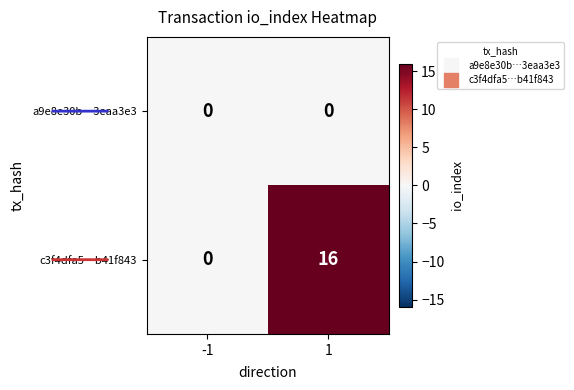

What is the maximum value shown in the chart?

16